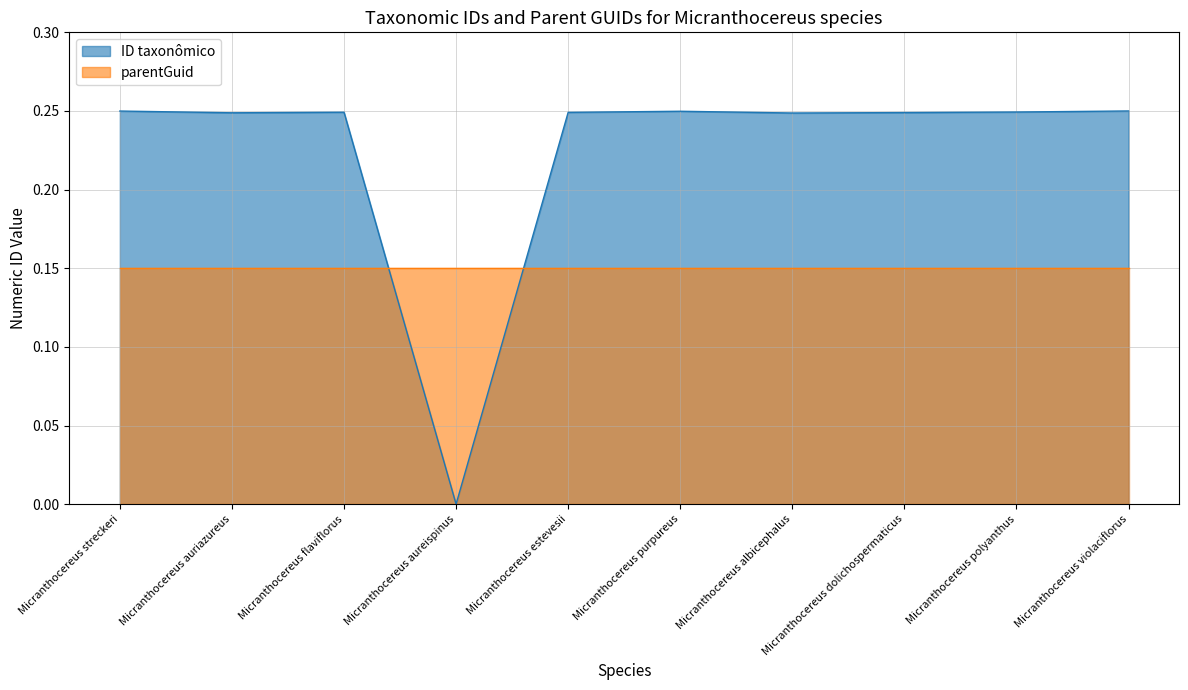

What is the label of the 7th point from the right?

Micranthocereus aureispinus